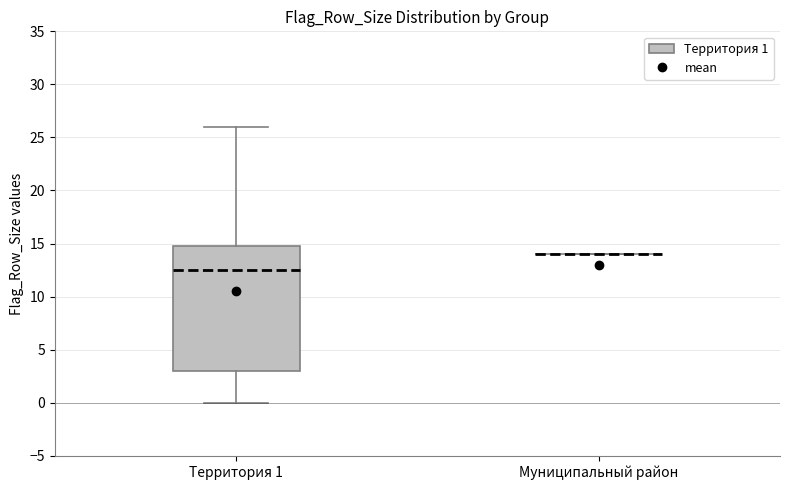

Reading left to right, read every box against the y-axis: the position of its median line, the range the box covers, and the ends of its whiskers. The values are not printed on the chart, so give them approximately, as read against the axis.

Территория 1: median 12.5, box 3.0 to 15.0, whiskers 0.0 to 26.0
Муниципальный район: box collapsed to a line at 14.0, whiskers 14.0 to 14.0